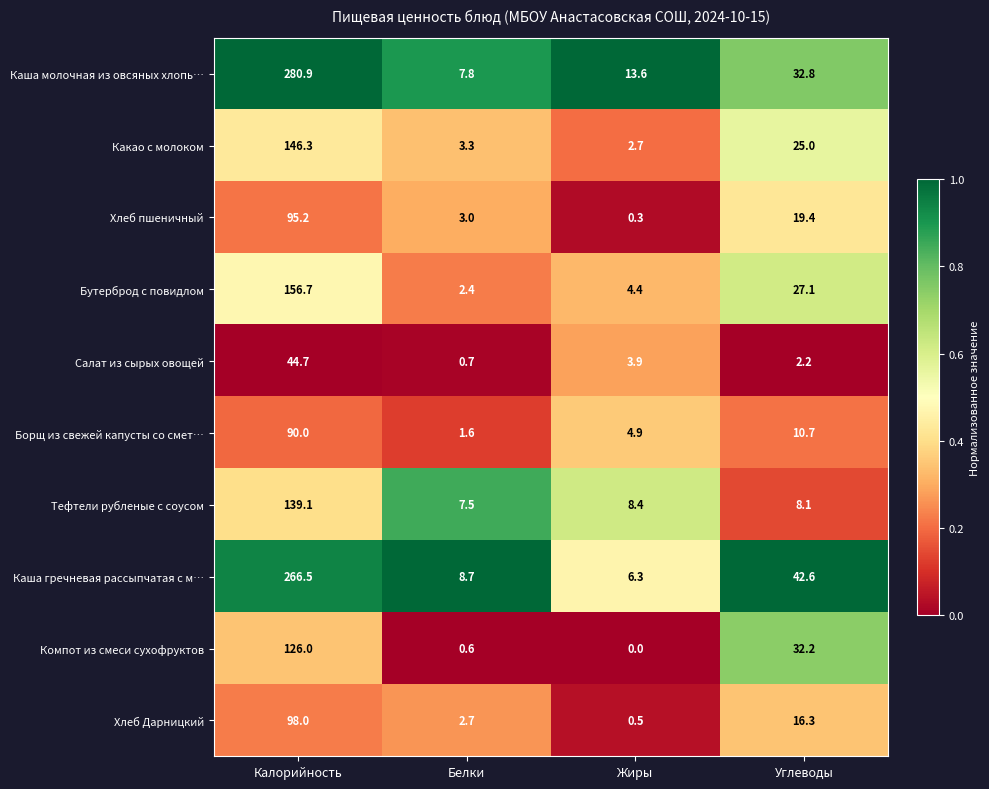

What is the difference between the maximum and minimum values in the Хлеб пшеничный series?

94.9